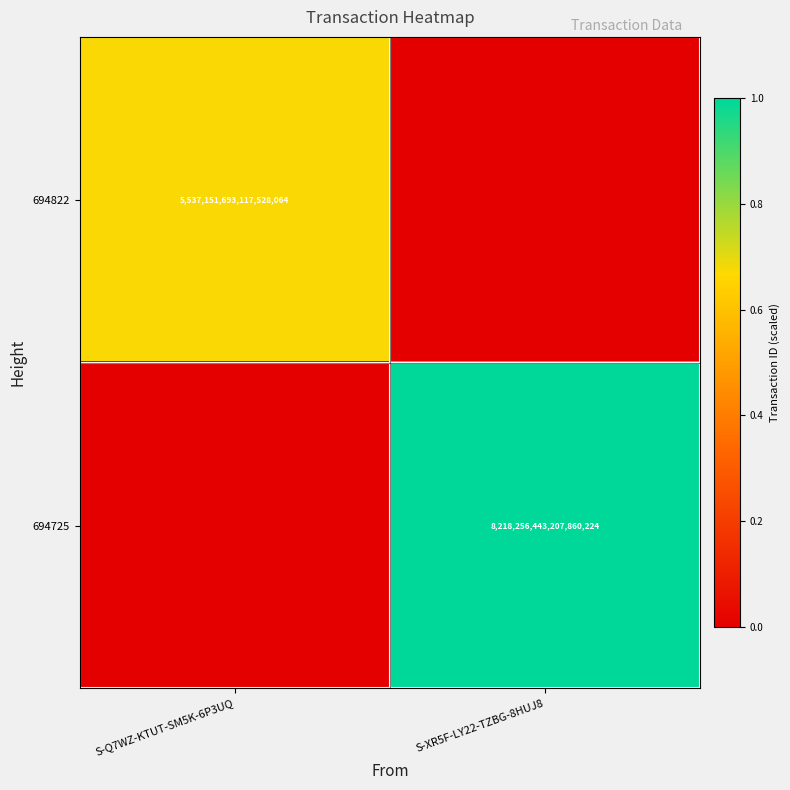

Count the number of data series in this chart.

2